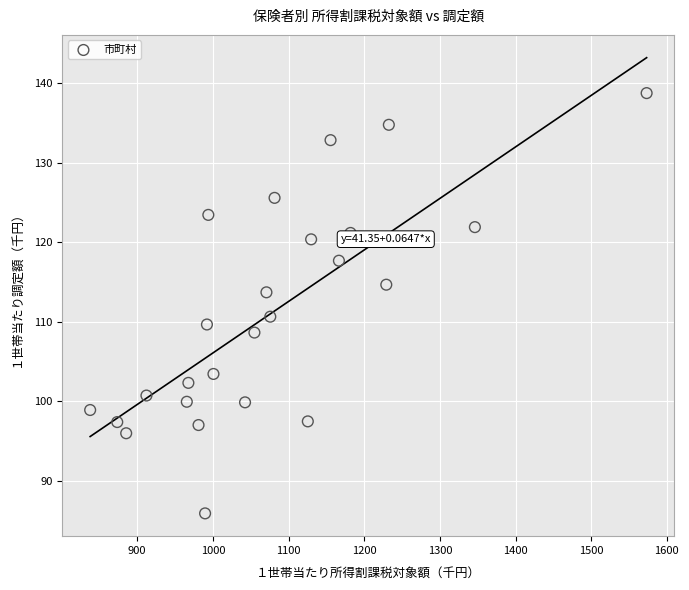

What is the range of Y values (max minus min)?

52.8